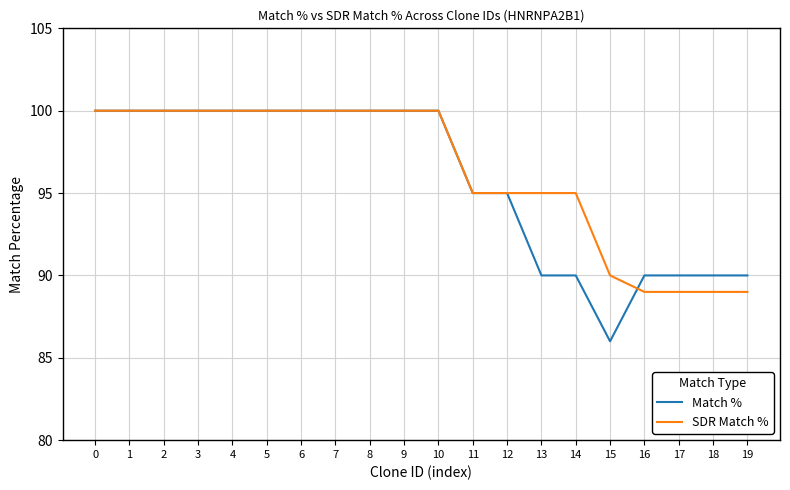

At which label does Match % reach its minimum?

15